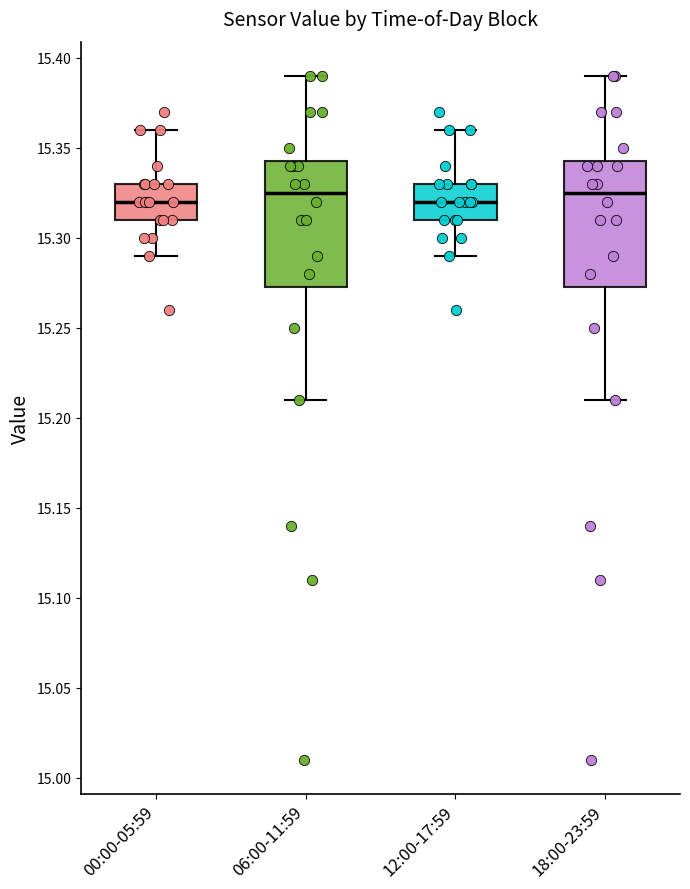

Reading left to right, transcribe this box plot: for each box, give where its median line is, the range the box spans, and where its two whiskers end, as read against the y-axis. The values are not printed on the chart, so give them approximately, as read against the axis.

00:00-05:59: median 15.320, box 15.310 to 15.330, whiskers 15.290 to 15.360
06:00-11:59: median 15.325, box 15.275 to 15.345, whiskers 15.210 to 15.390
12:00-17:59: median 15.320, box 15.310 to 15.330, whiskers 15.290 to 15.360
18:00-23:59: median 15.325, box 15.275 to 15.345, whiskers 15.210 to 15.390